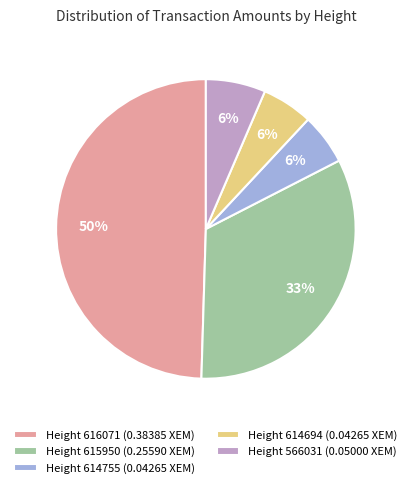

Combined, do Height 614755 (0.04265 XEM) and Height 566031 (0.05000 XEM) account for over 50%?

No